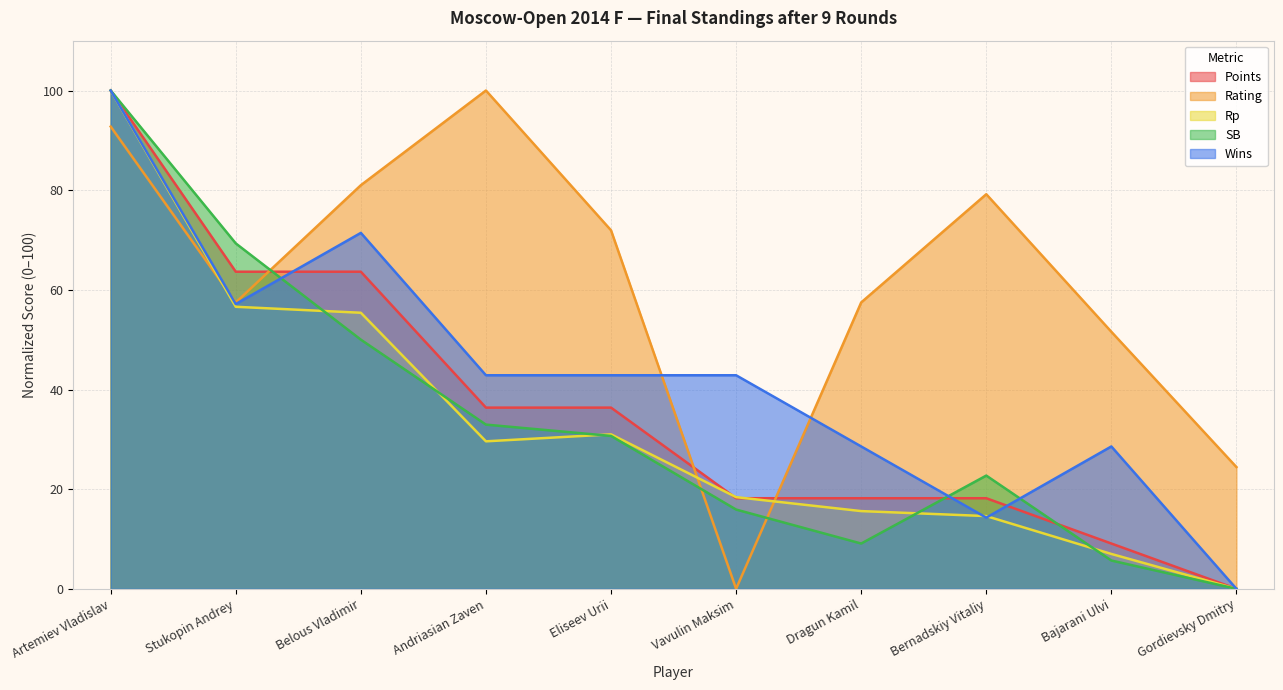

How many data points does each series have?

10